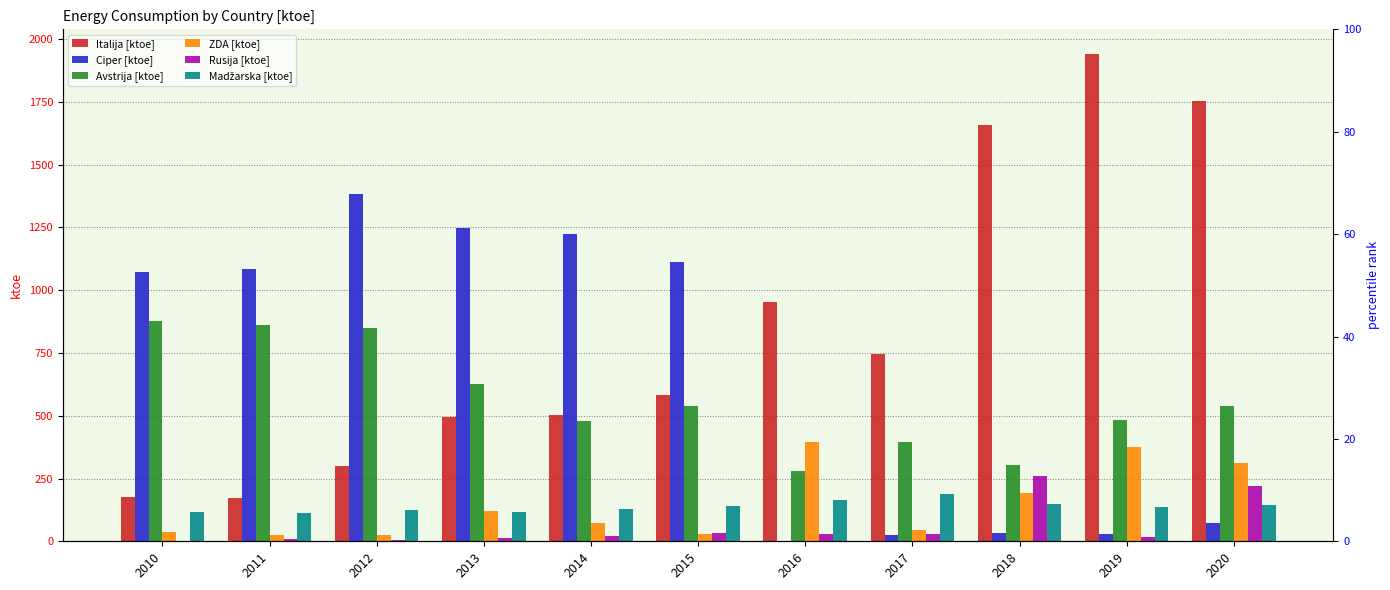

The Avstrija [ktoe] series shows 279.6 at 2016. True or false?

True